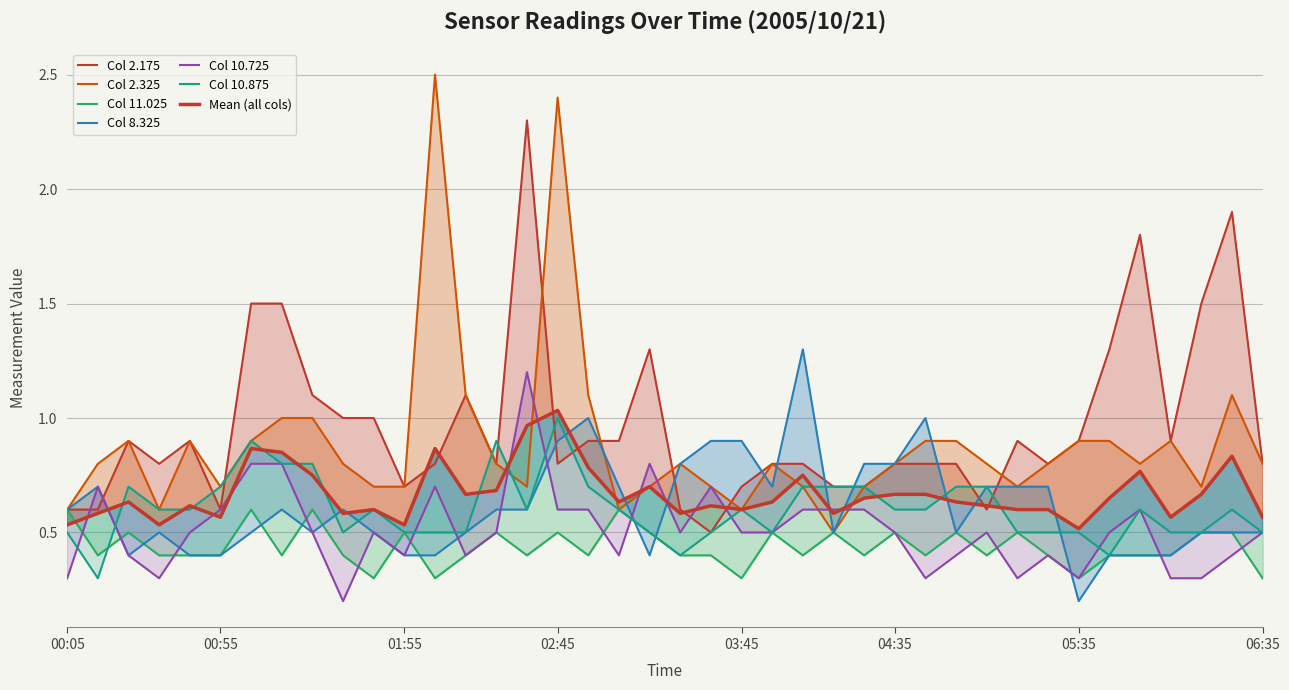

Between 2005/10/21 03:15 and 2005/10/21 04:05, which is larger?

2005/10/21 03:15